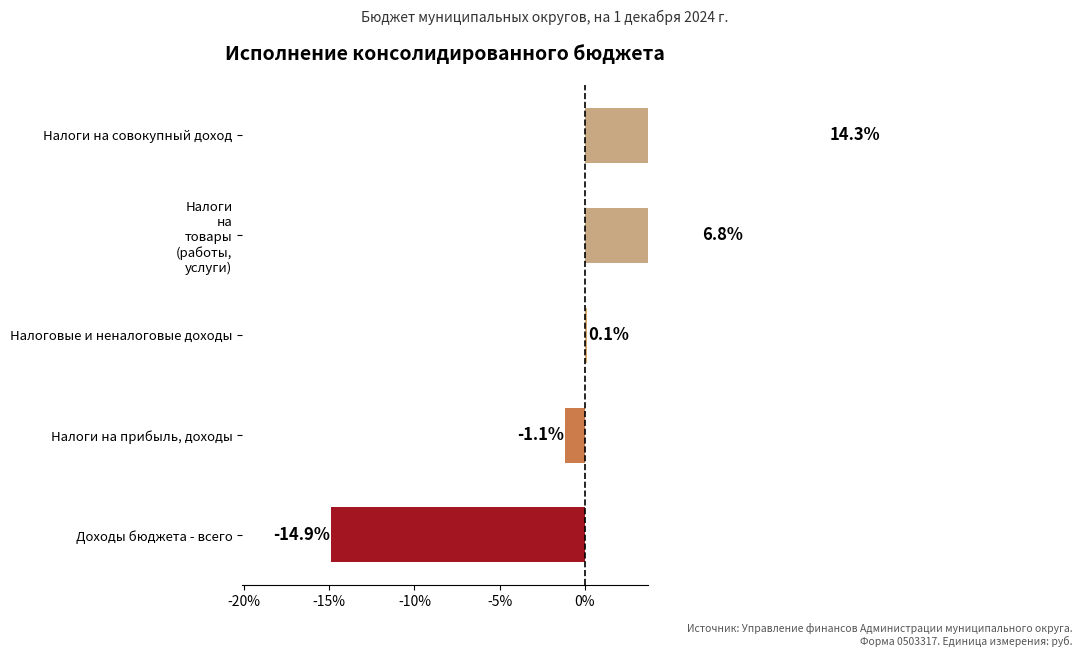

What is the average value?

1.0